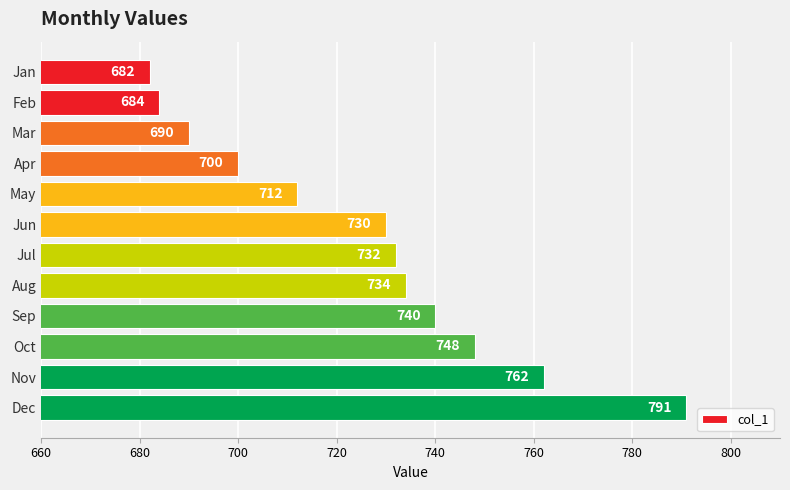

Rank the categories by value from highest to lowest.

Dec, Nov, Oct, Sep, Aug, Jul, Jun, May, Apr, Mar, Feb, Jan